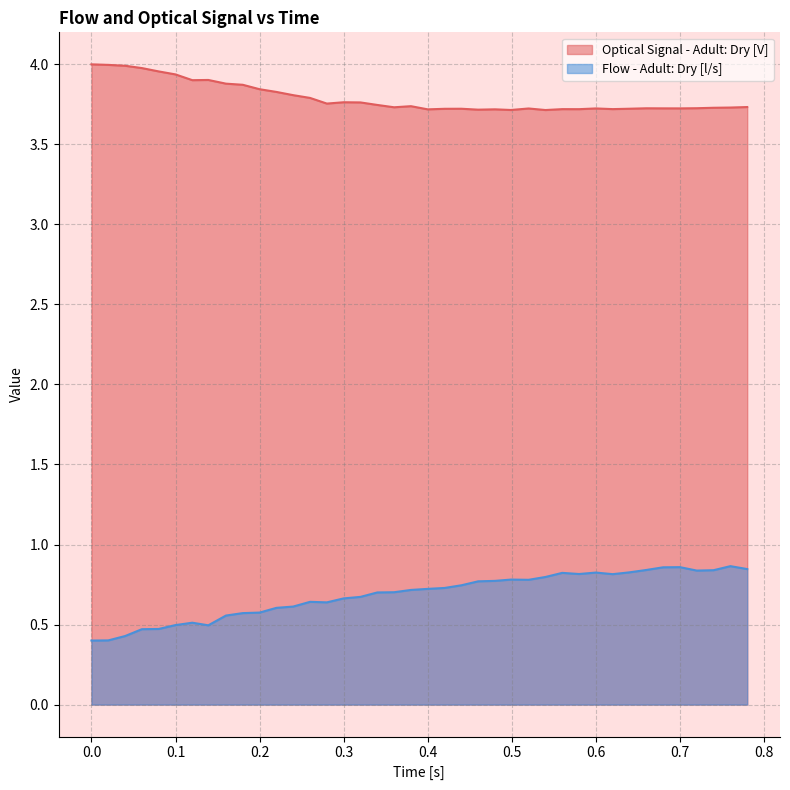

How many interior local peaks does the Optical Signal - Adult: Dry [V] series have?

9